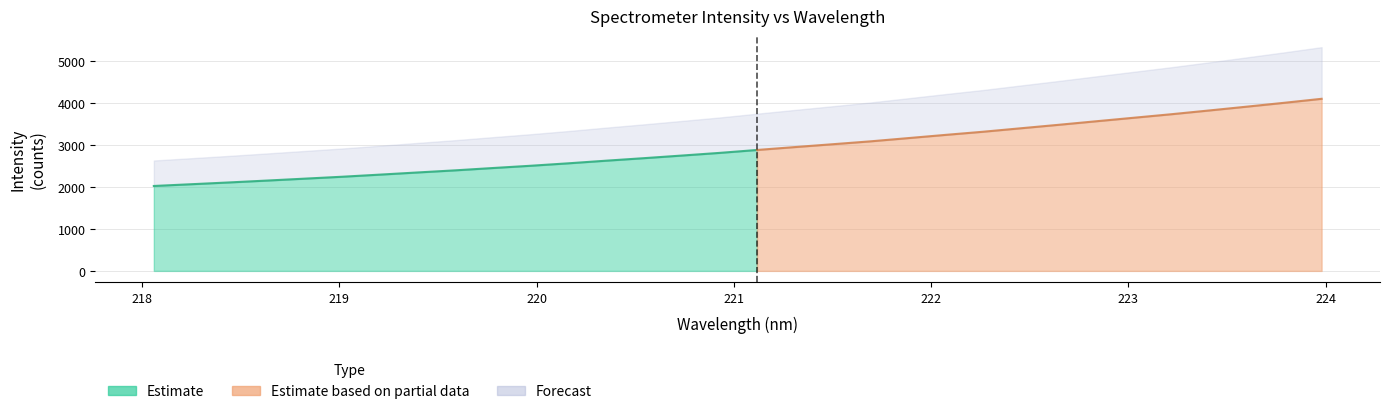

Reading left to right, transcribe all the data shown in this chart.

2022.6	2064.7	2107.0	2151.5	2197.1	2242.8	2293.2	2344.7	2395.2	2450.5	2504.3	2562.7	2625.1	2684.8	2746.8	2809.9	2879.8	2948.6	3016.1	3084.5	3161.4	3238.8	3313.7	3396.4	3478.4	3562.9	3646.8	3730.8	3819.8	3910.6	4002.9	4098.7